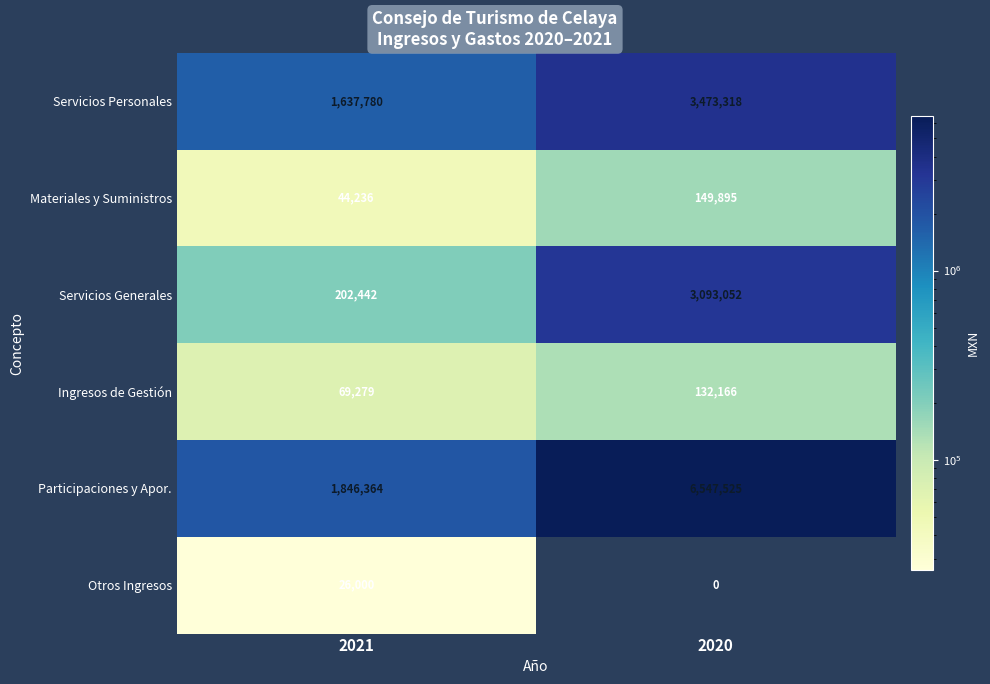

Which label corresponds to the smallest value in the chart?

2020